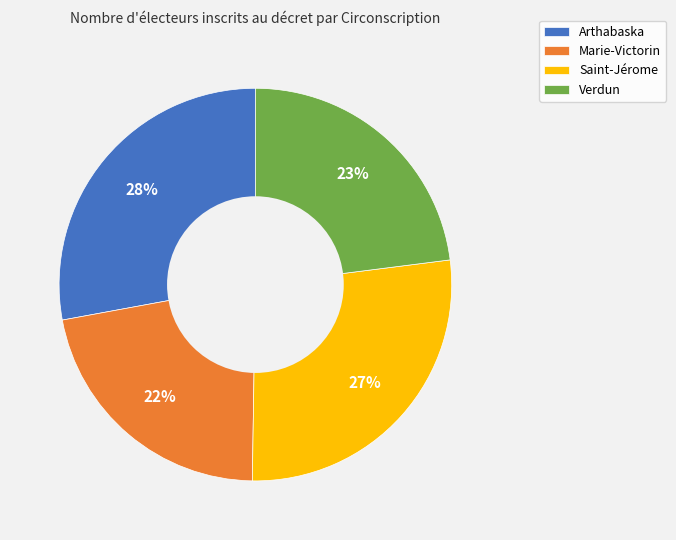

To the nearest percent, what is the difference between the Arthabaska and Saint-Jérome slice percentages?

1%